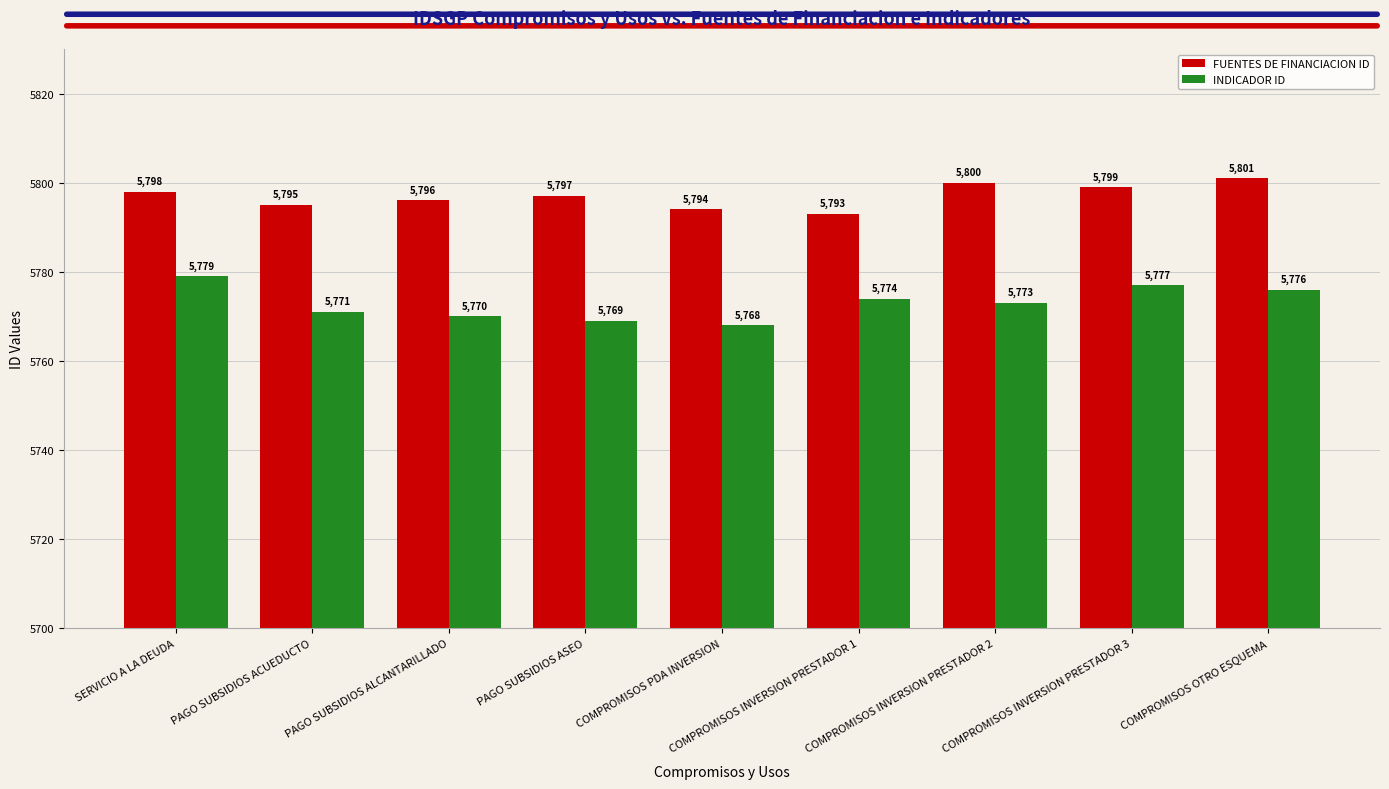

What is the difference between the highest and lowest values at PAGO SUBSIDIOS ASEO?

28